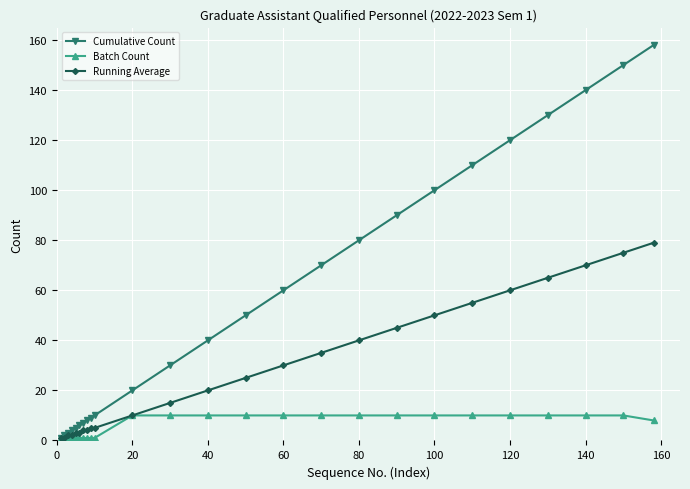

List the series in order of their peak value, highest first.

Cumulative Count, Running Average, Batch Count